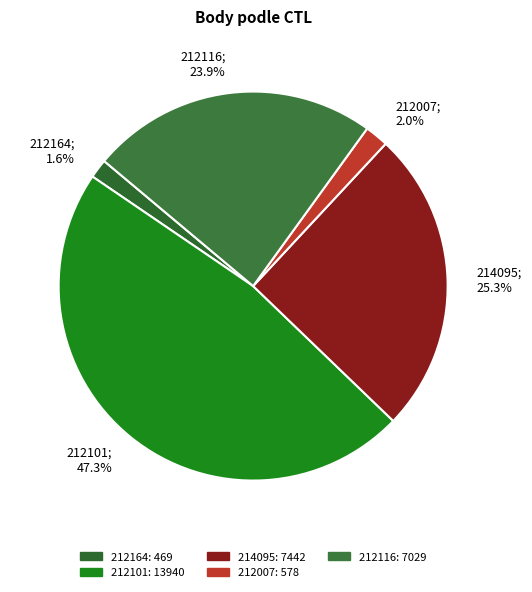

True or false: 214095 accounts for 17% of the total.

False